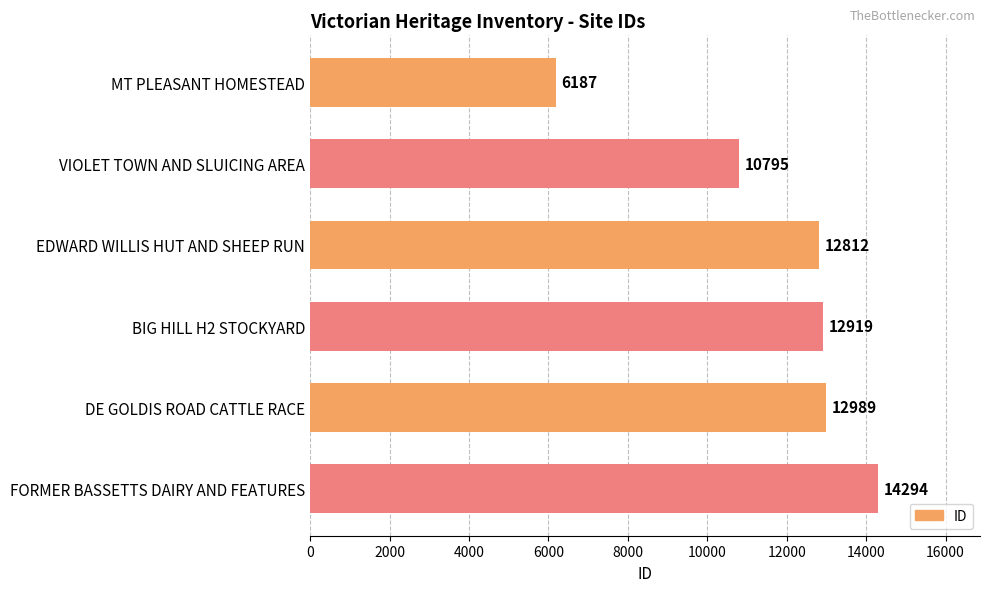

What value does the data have at MT PLEASANT HOMESTEAD?

6187